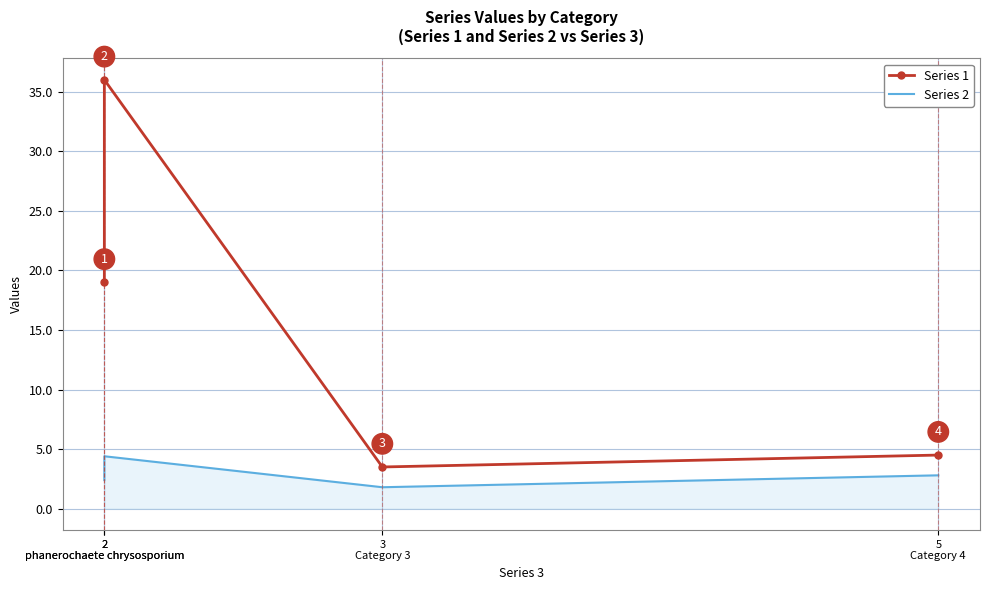

Is the value of Series 2 at 2
phanerochaete chrysosporium greater than the value of Series 1 at 3
Category 3?

No